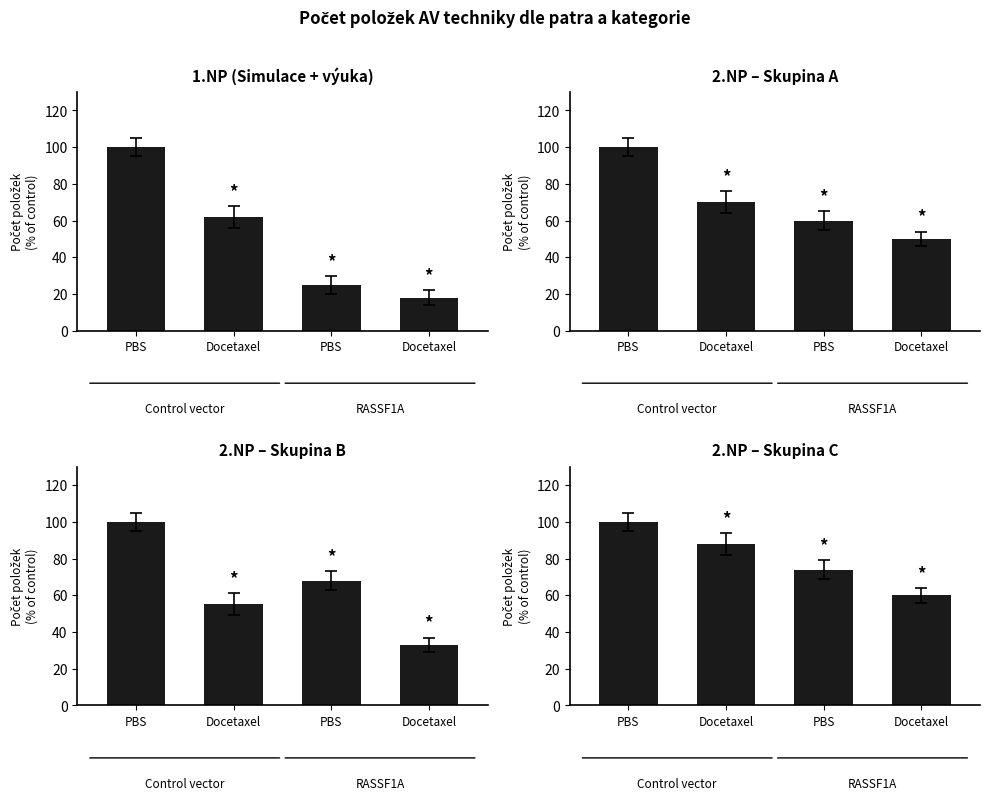

Is it true that 1.NP (Simulace + výuka) equals 18 at Docetaxel?

True